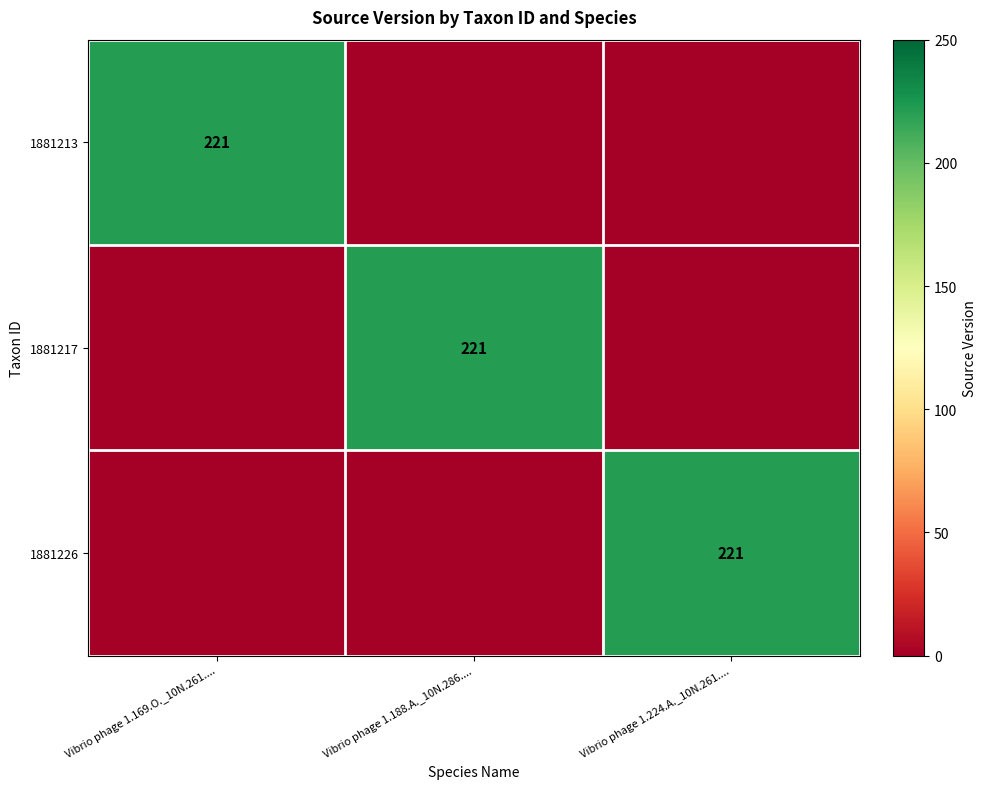

The 1881213 series shows 221 at Vibrio phage 1.169.O._10N.261..... True or false?

True